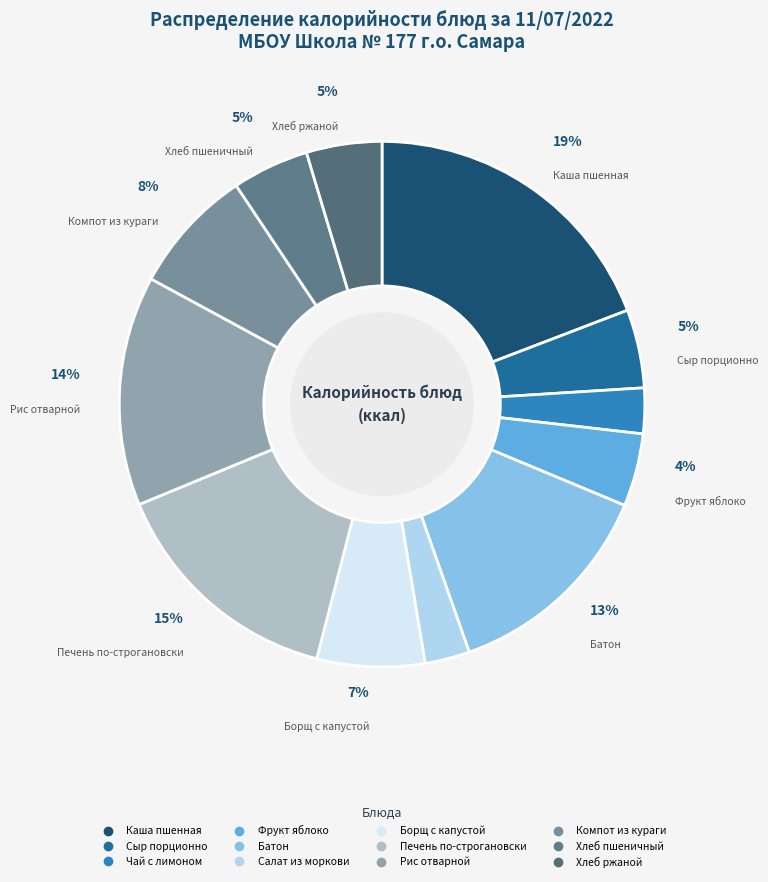

Rank the categories by value from lowest to highest.

Салат из моркови, Чай с лимоном, Фрукт яблоко, Хлеб ржаной, Хлеб пшеничный, Сыр порционно, Борщ с капустой, Компот из кураги, Батон, Рис отварной, Печень по-строгановски, Каша пшенная